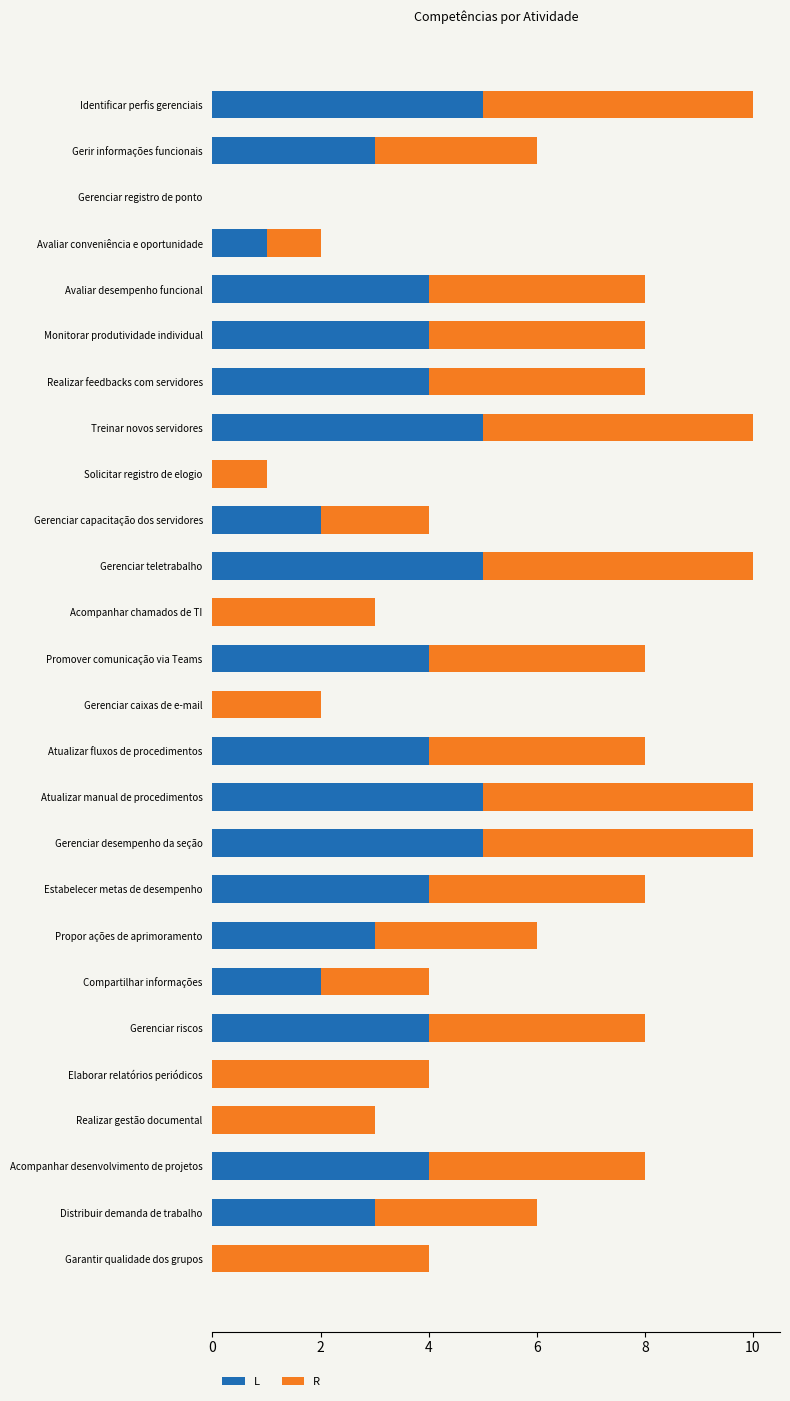

What is the total value across all series at Gerenciar desempenho da seção?

10